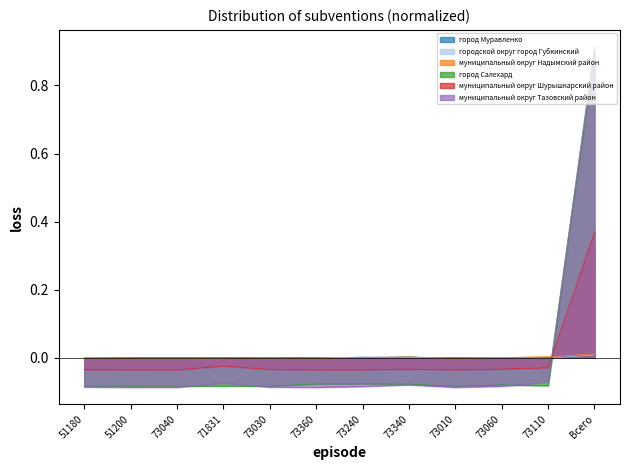

The value of муниципальный округ Тазовский район at 73040 is -0.1. True or false?

False